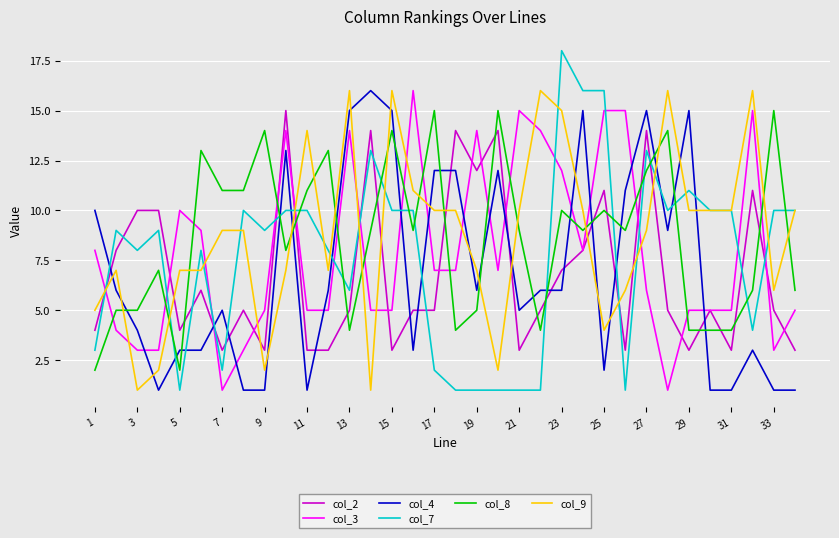

Which series has the largest range (max minus min)?

col_7